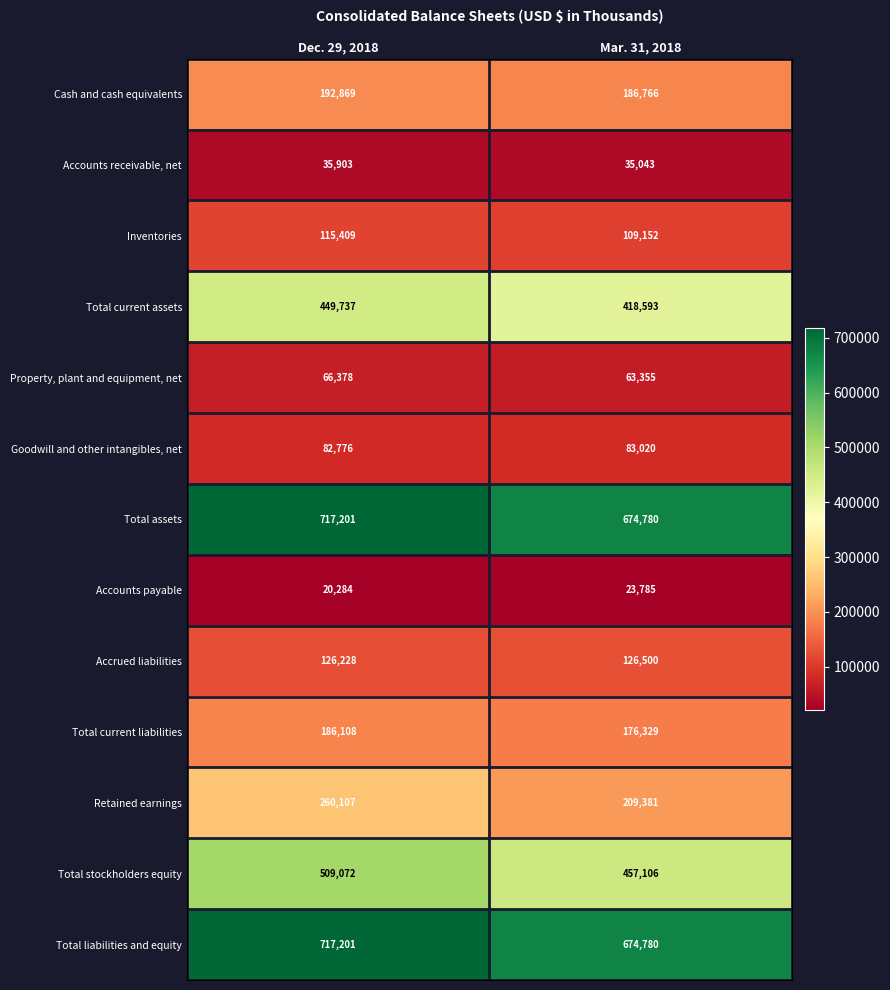

What is the sum of all Retained earnings values?

469488